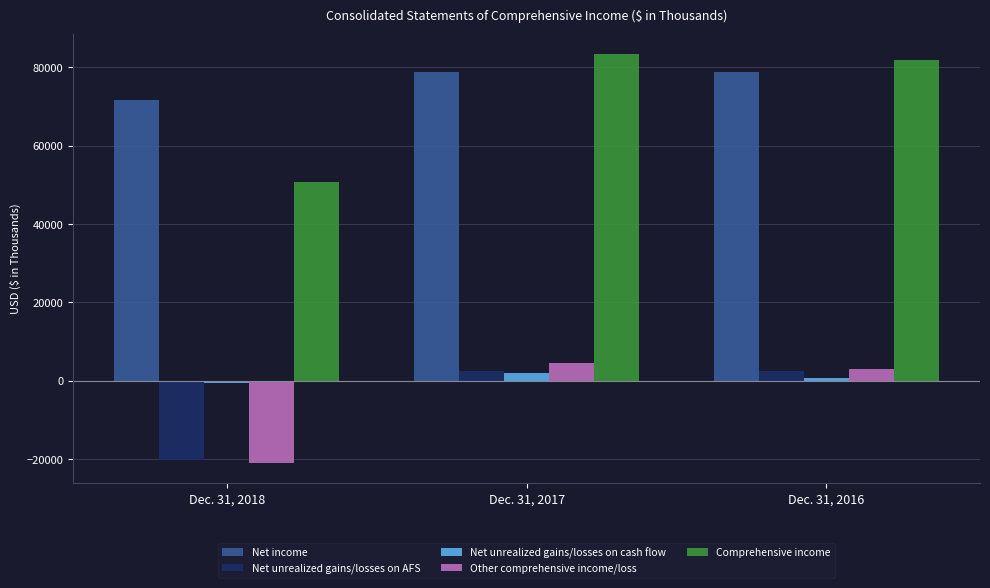

What is the maximum value for Other comprehensive income/loss?

4533